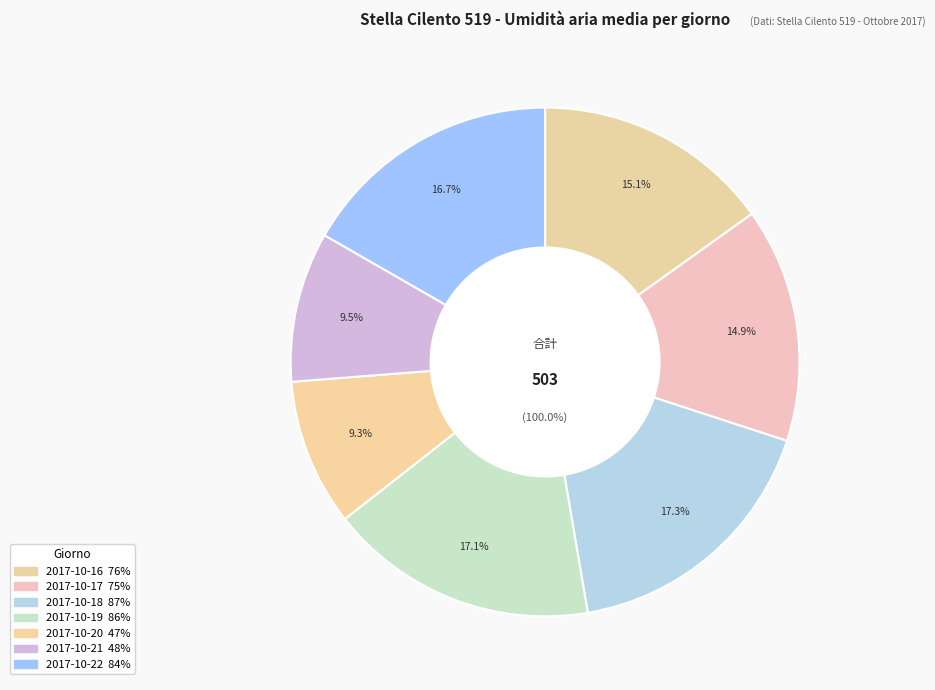

Count the number of slices in the pie.

7